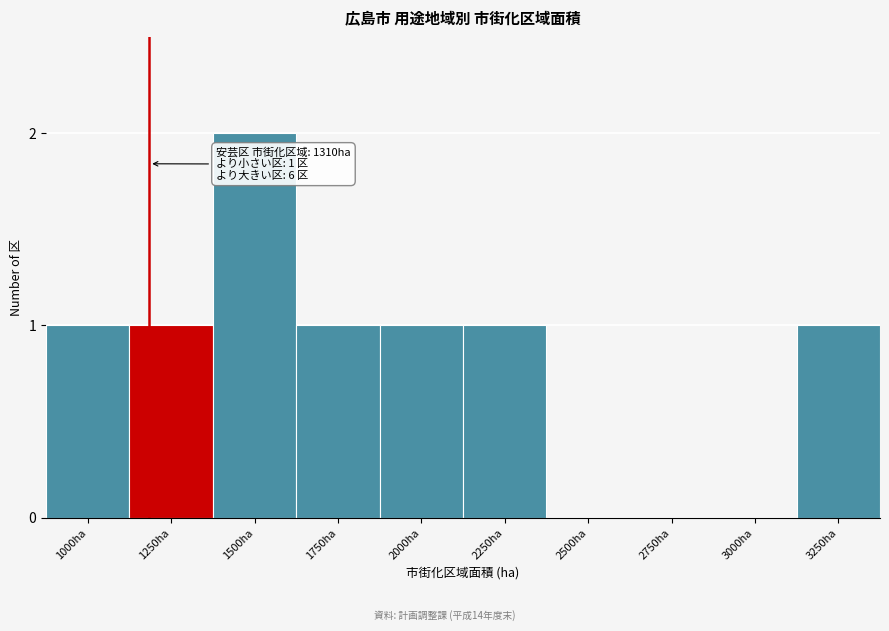

Reading left to right, extract all data points from this chart.

1000ha=1	1250ha=1	1500ha=2	1750ha=1	2000ha=1	2250ha=1	2500ha=0	2750ha=0	3000ha=0	3250ha=1